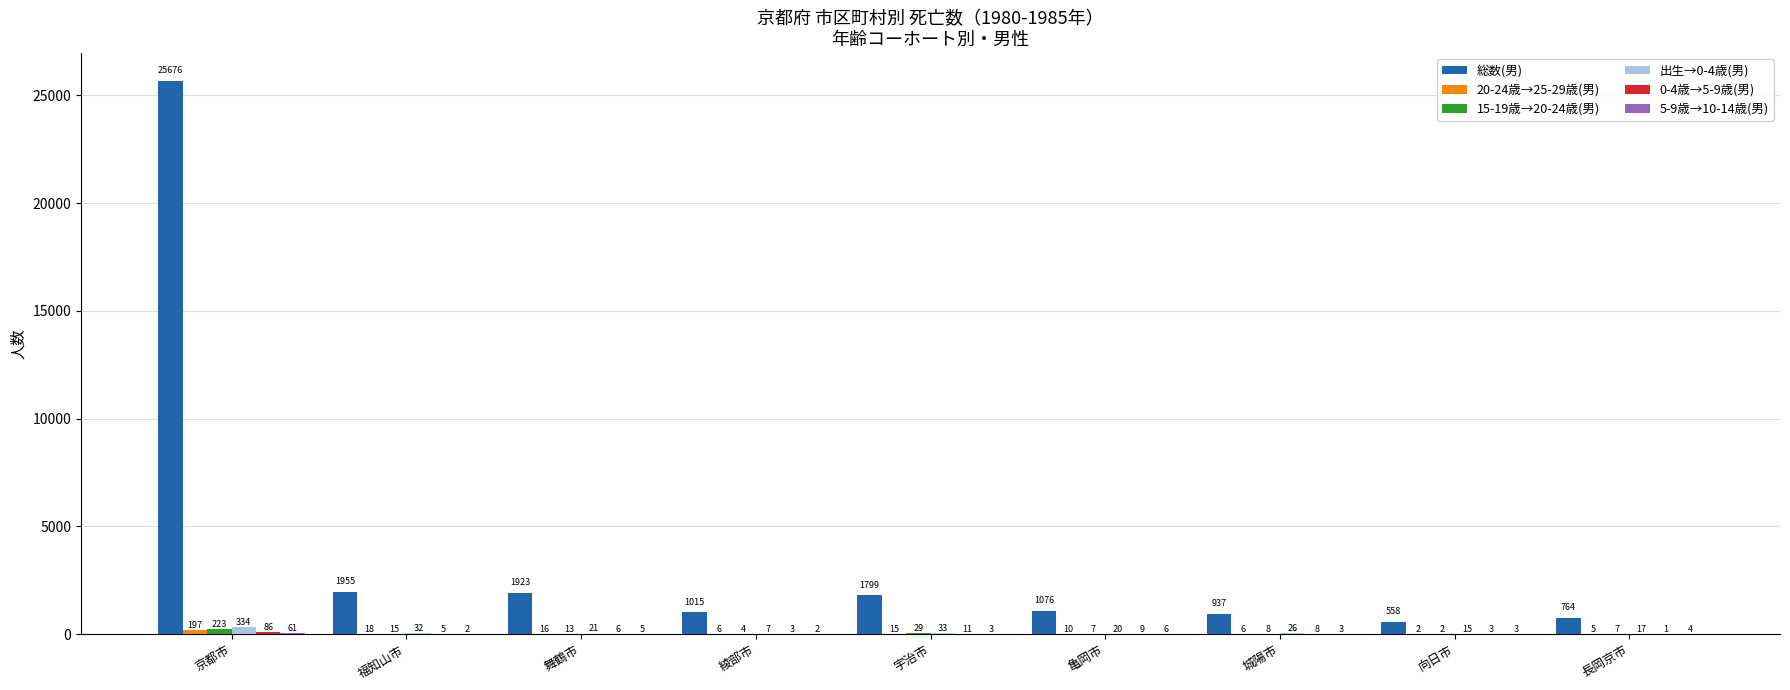

Between 福知山市 and 長岡京市, which series saw the biggest shift?

総数(男)